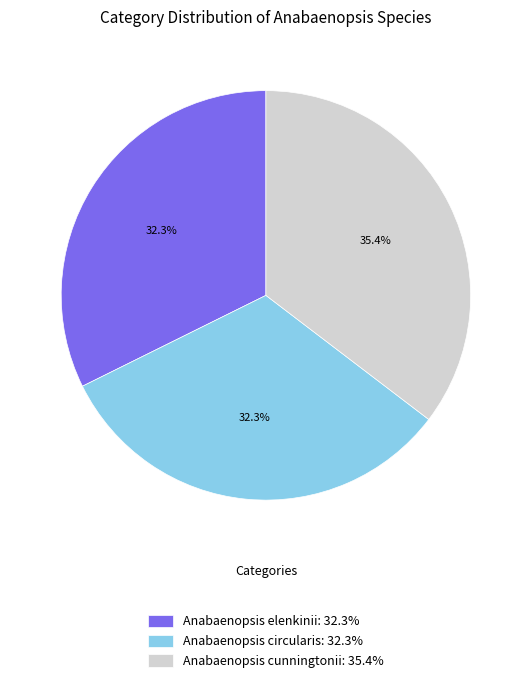

Is Anabaenopsis cunningtonii: 35.4% the majority of the pie?

No